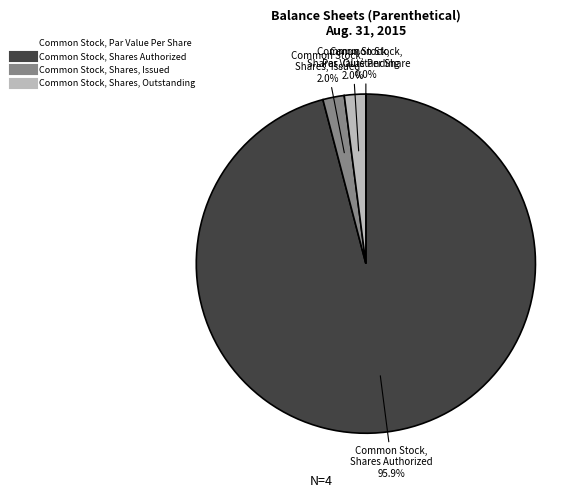

To the nearest percent, what is the average slice percentage?

25%